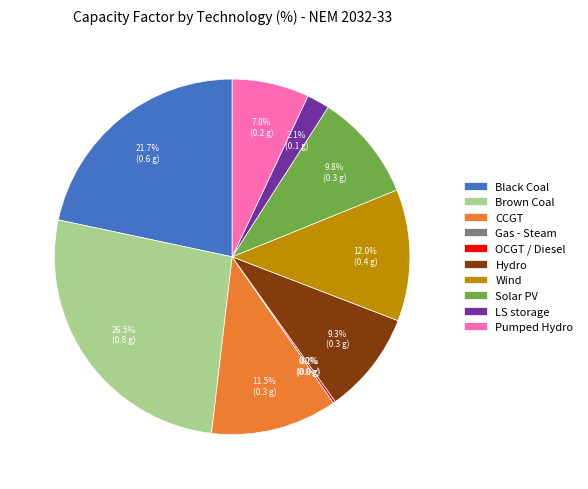

Which has a higher value, Brown Coal or Pumped Hydro?

Brown Coal